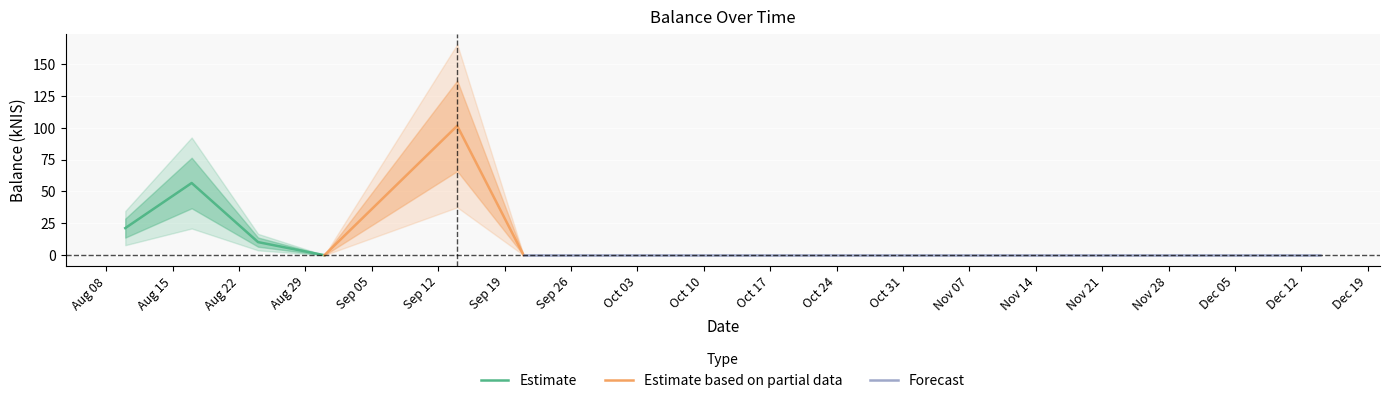

Rank the categories by value from highest to lowest.

2023-09-14, 2023-08-17, 2023-08-10, 2023-08-24, 2023-08-31, 2023-09-21, 2023-12-14